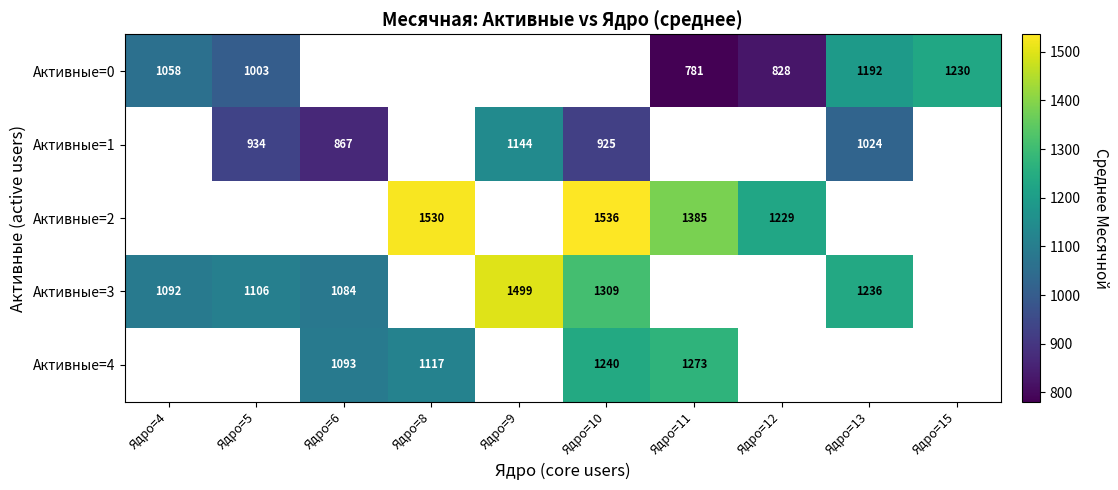

Is the value of Активные=0 at Ядро=11 greater than the value of Активные=2 at Ядро=8?

No